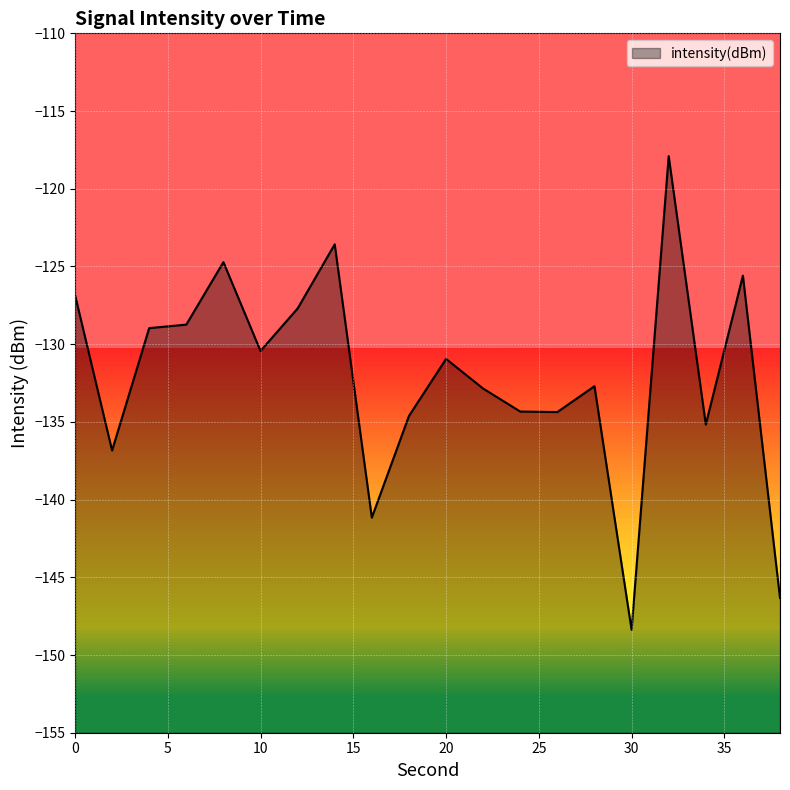

How many categories are shown in the chart?

20